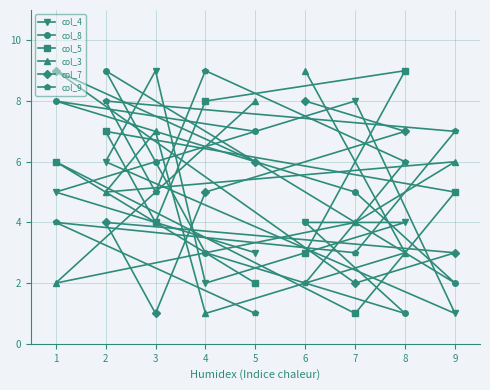

Which series has the largest total across all categories?

col_8